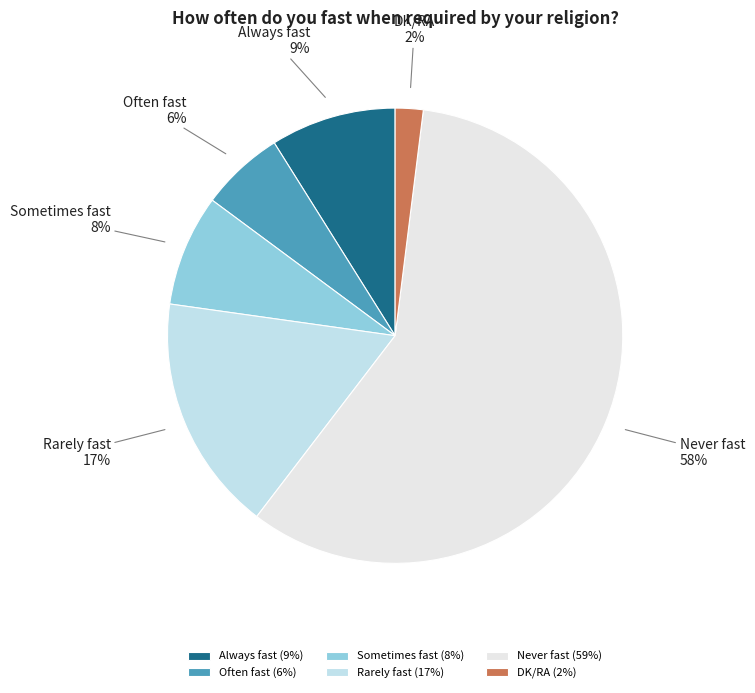

To the nearest percent, what percentage of the pie is Always fast?

9%